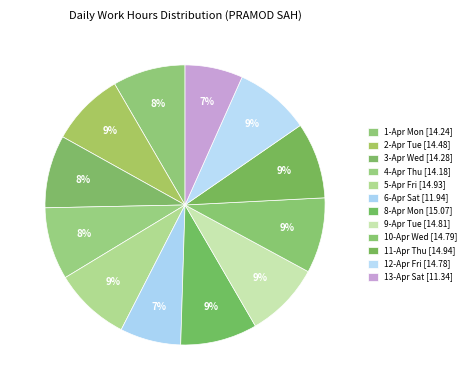

How many slices are in this pie chart?

12